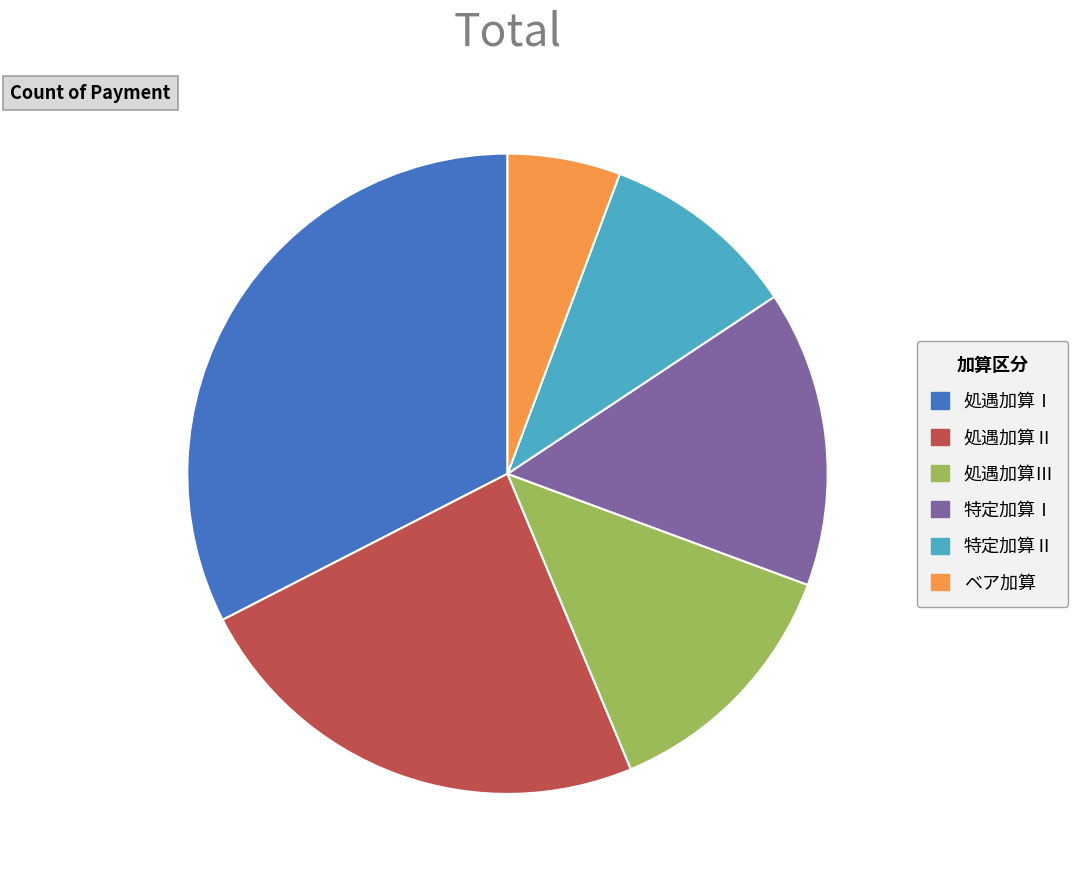

How many segments does this pie chart have?

6